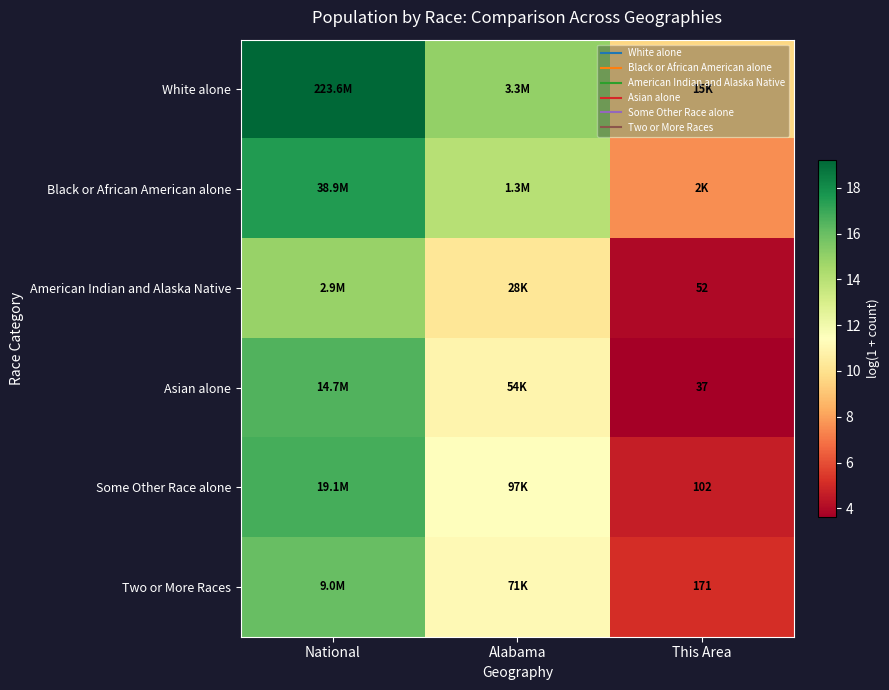

Rank the categories by Some Other Race alone value from lowest to highest.

This Area, Alabama, National